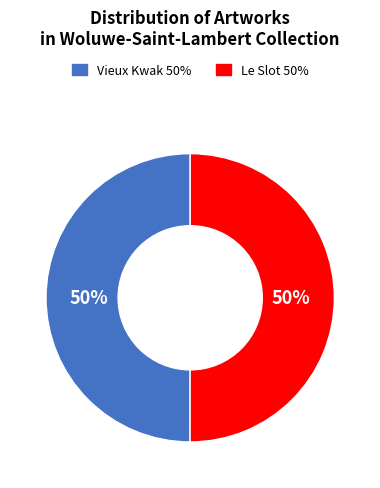

Count the number of slices in the pie.

2